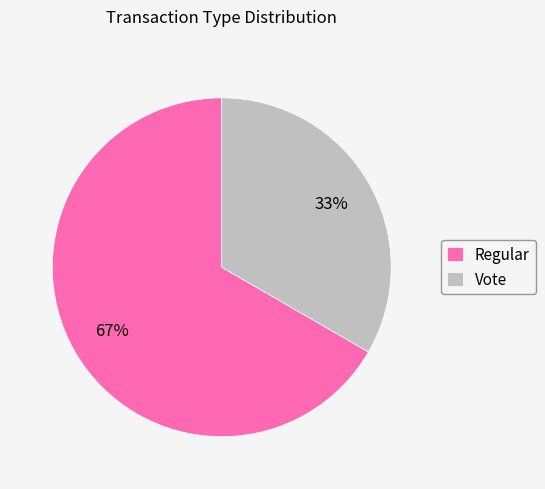

The Vote slice represents 21% of the pie. True or false?

False